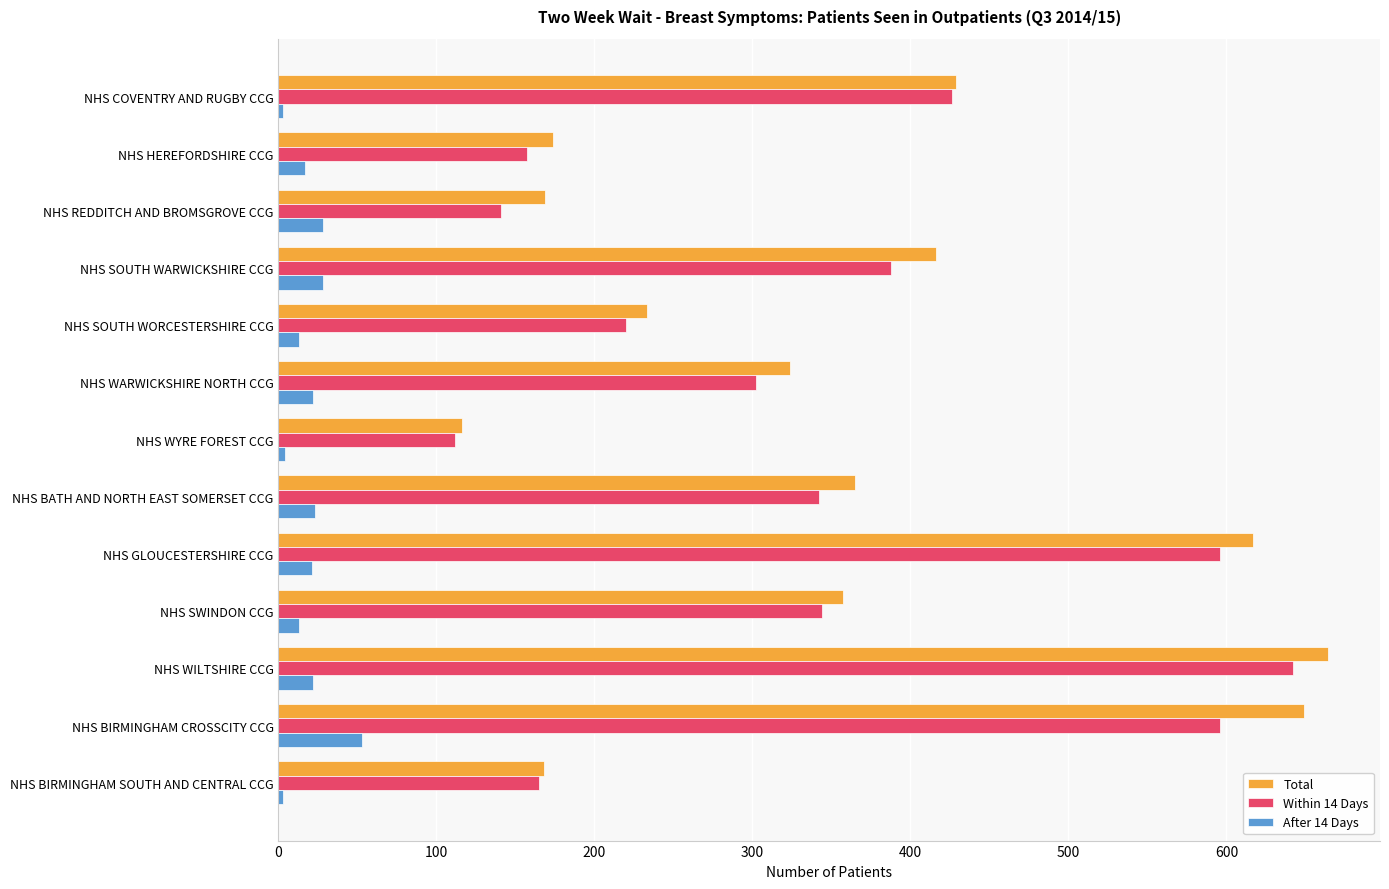

What is the maximum value for Total?

664